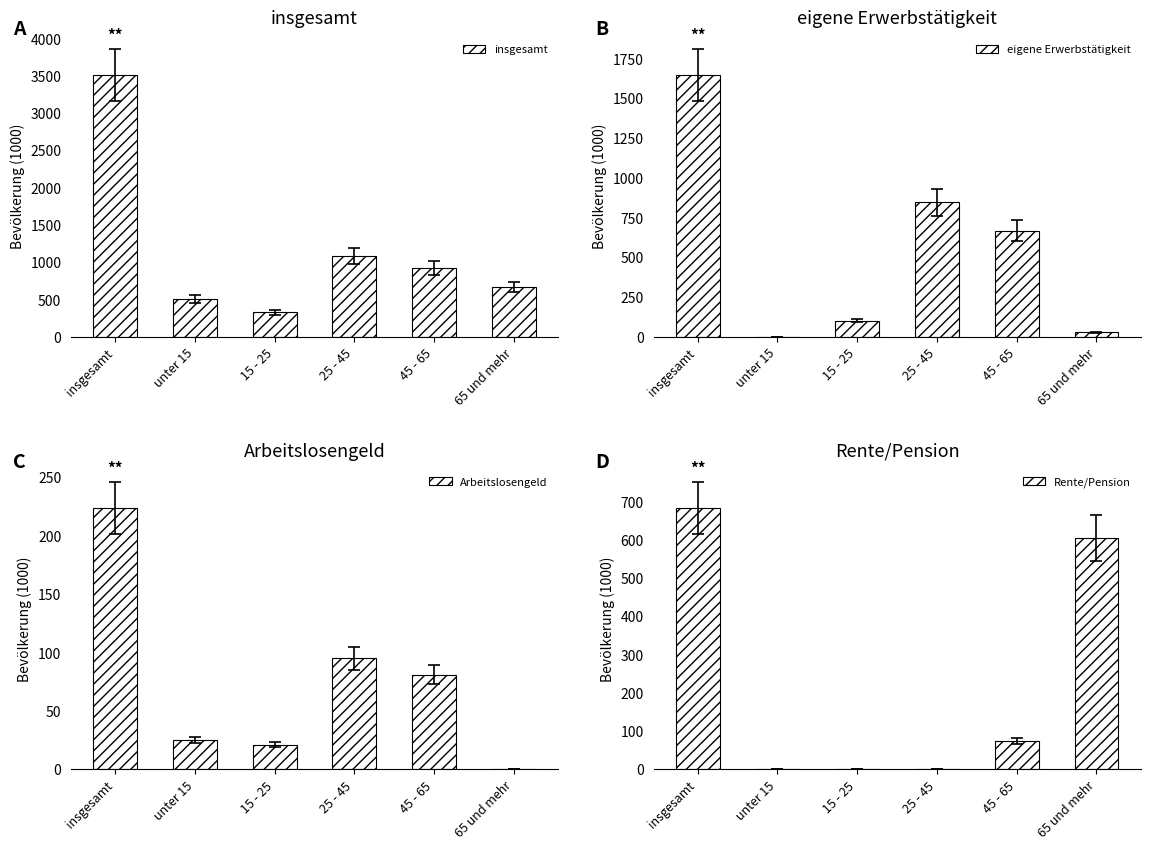

What is the total value across all series at 65 und mehr?

1306